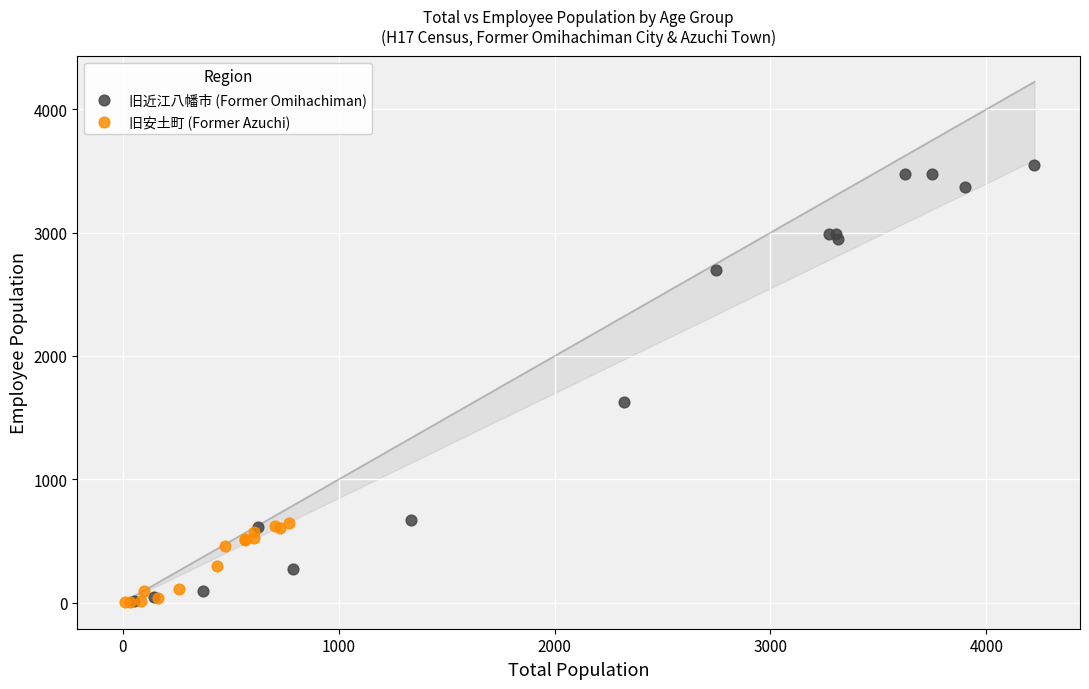

What are all the series names shown in the legend?

旧近江八幡市 (Former Omihachiman), 旧安土町 (Former Azuchi)